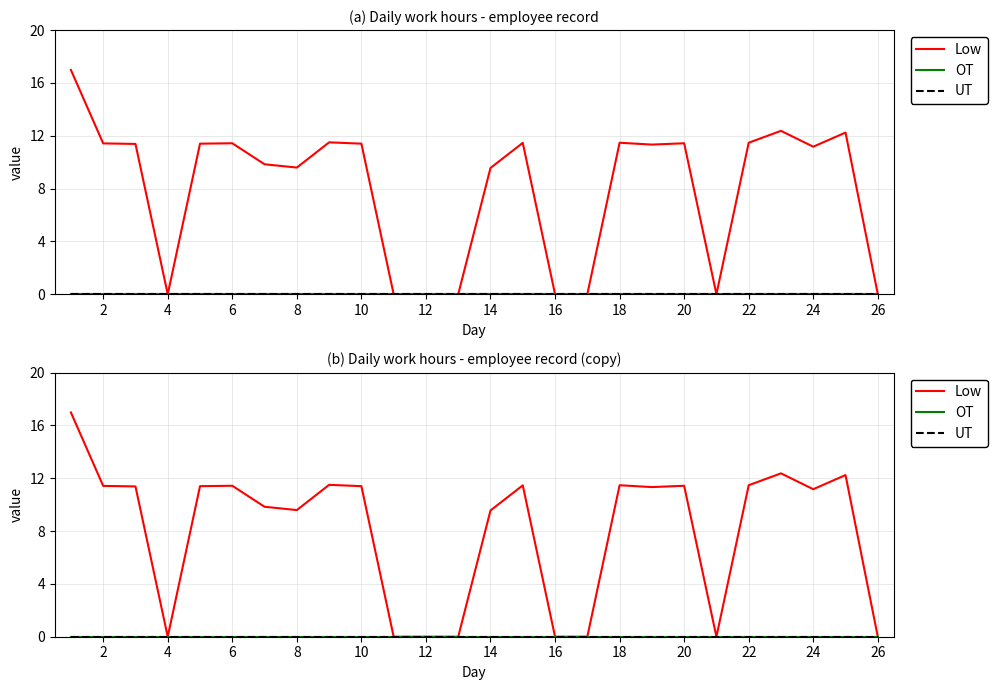

Reading left to right, what are all the values shown in this chart?

Low: 17.0	11.4	11.4	0.0	11.4	11.4	9.8	9.6	11.5	11.4	0.0	0.0	0.0	9.6	11.5	0.0	0.0	11.5	11.3	11.4	0.0	11.5	12.4	11.2	12.2	0.0
OT: 0.0	0.0	0.0	0.0	0.0	0.0	0.0	0.0	0.0	0.0	0.0	0.0	0.0	0.0	0.0	0.0	0.0	0.0	0.0	0.0	0.0	0.0	0.0	0.0	0.0	0.0
UT: 0.0	0.0	0.0	0.0	0.0	0.0	0.0	0.0	0.0	0.0	0.0	0.0	0.0	0.0	0.0	0.0	0.0	0.0	0.0	0.0	0.0	0.0	0.0	0.0	0.0	0.0